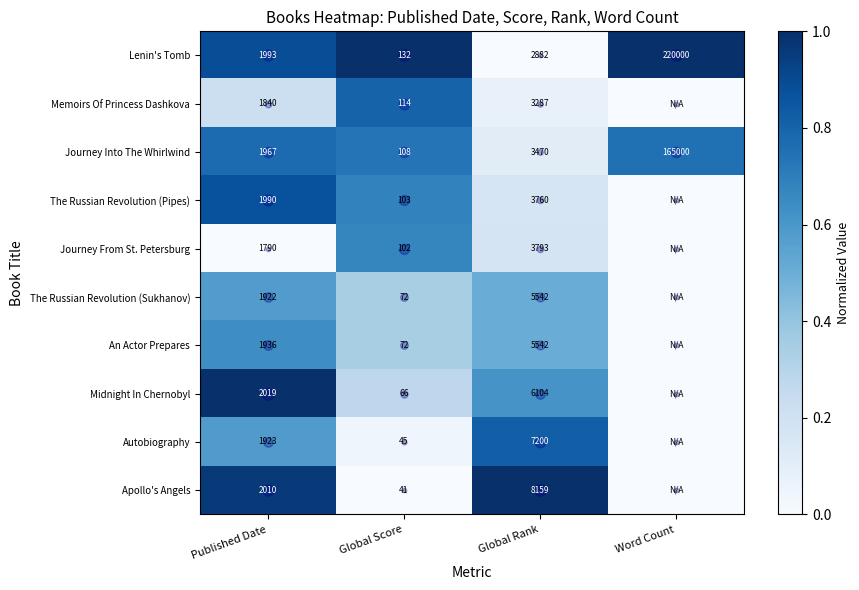

The Memoirs Of Princess Dashkova series shows 0.8 at Global Score. True or false?

True